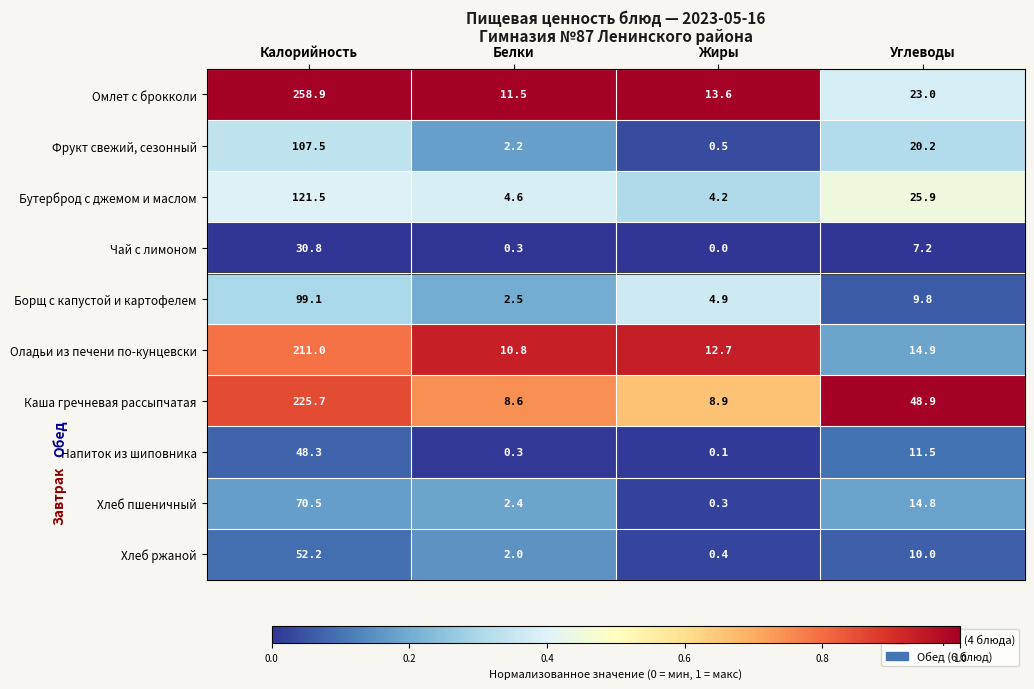

Which series has the largest range (max minus min)?

Омлет с брокколи